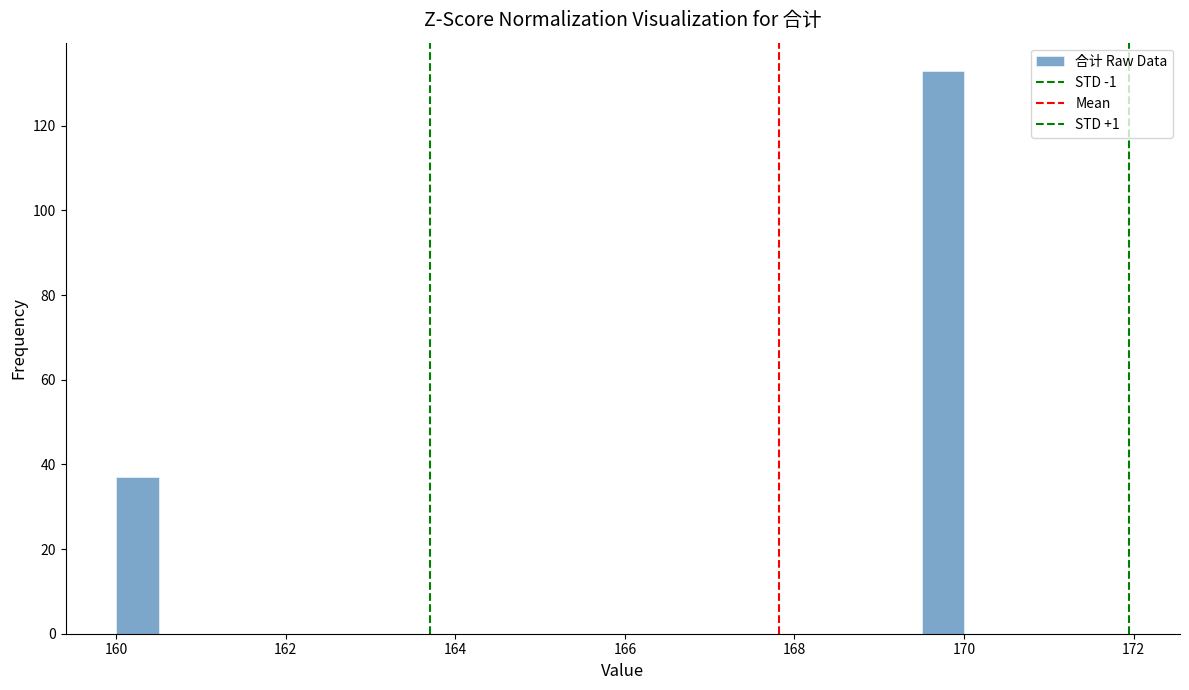

Read against the x-axis, roughly where is the centre of the tallest bar?

169.8